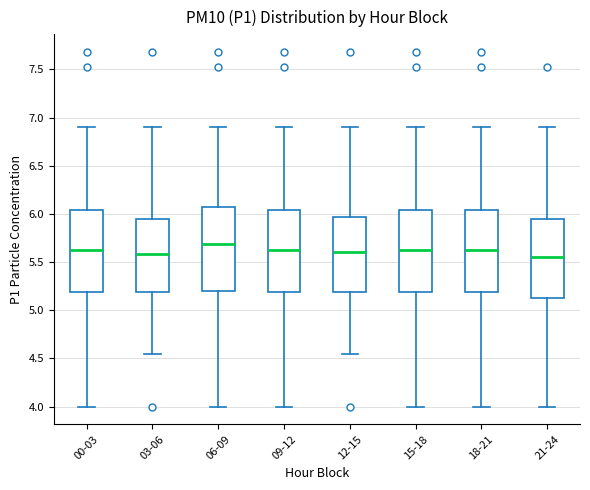

Reading left to right, read every box against the y-axis: the position of its median line, the range the box covers, and the ends of its whiskers. The values are not printed on the chart, so give them approximately, as read against the axis.

00-03: median 5.65, box 5.20 to 6.05, whiskers 4.00 to 6.90
03-06: median 5.60, box 5.20 to 5.95, whiskers 4.55 to 6.90
06-09: median 5.70, box 5.20 to 6.05, whiskers 4.00 to 6.90
09-12: median 5.65, box 5.20 to 6.05, whiskers 4.00 to 6.90
12-15: median 5.60, box 5.20 to 5.95, whiskers 4.55 to 6.90
15-18: median 5.65, box 5.20 to 6.05, whiskers 4.00 to 6.90
18-21: median 5.65, box 5.20 to 6.05, whiskers 4.00 to 6.90
21-24: median 5.55, box 5.15 to 5.95, whiskers 4.00 to 6.90